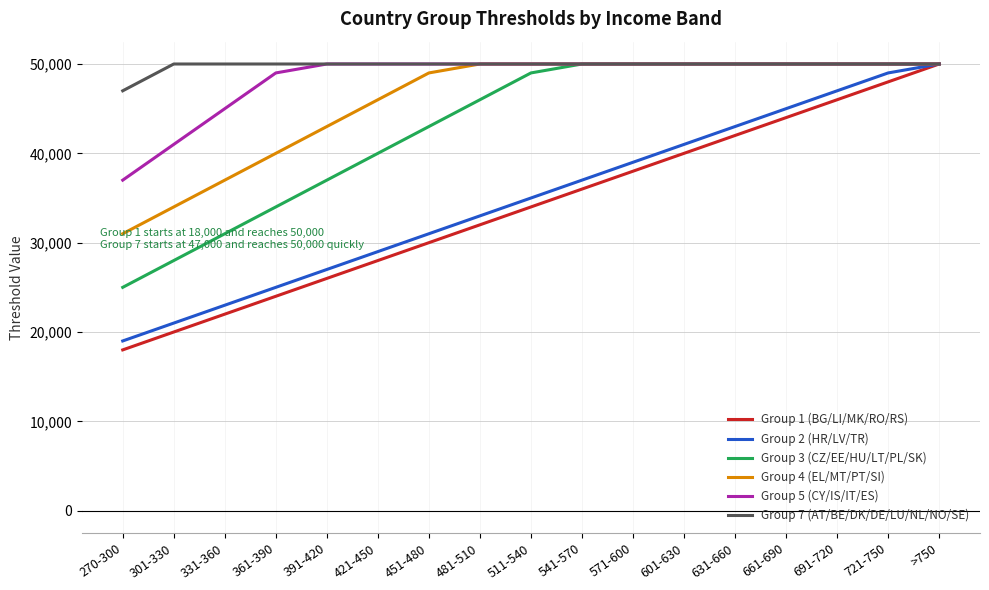

Which series has the largest range (max minus min)?

Group 1 (BG/LI/MK/RO/RS)